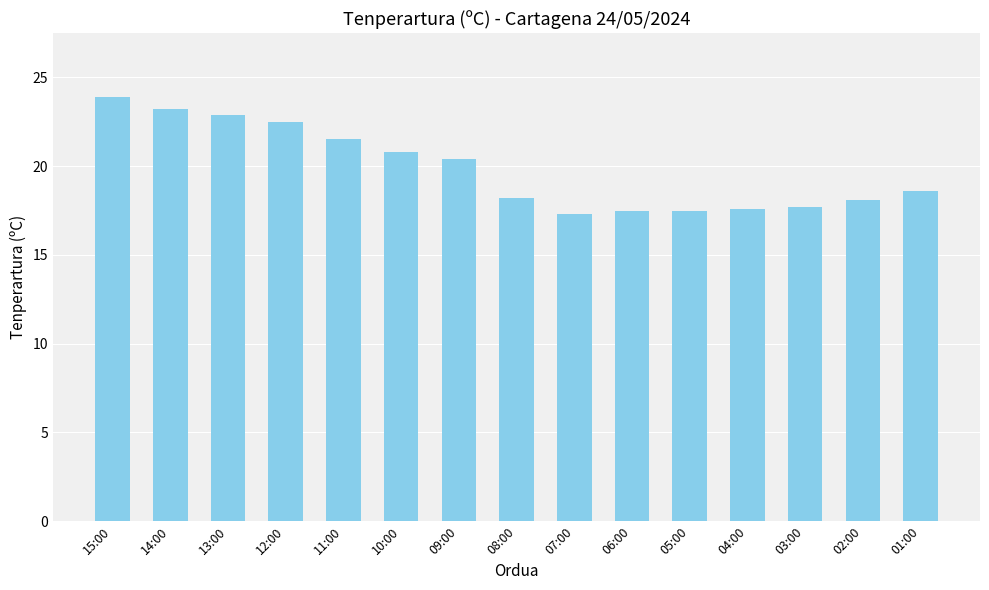

What is the label of the 8th bar from the right?

08:00